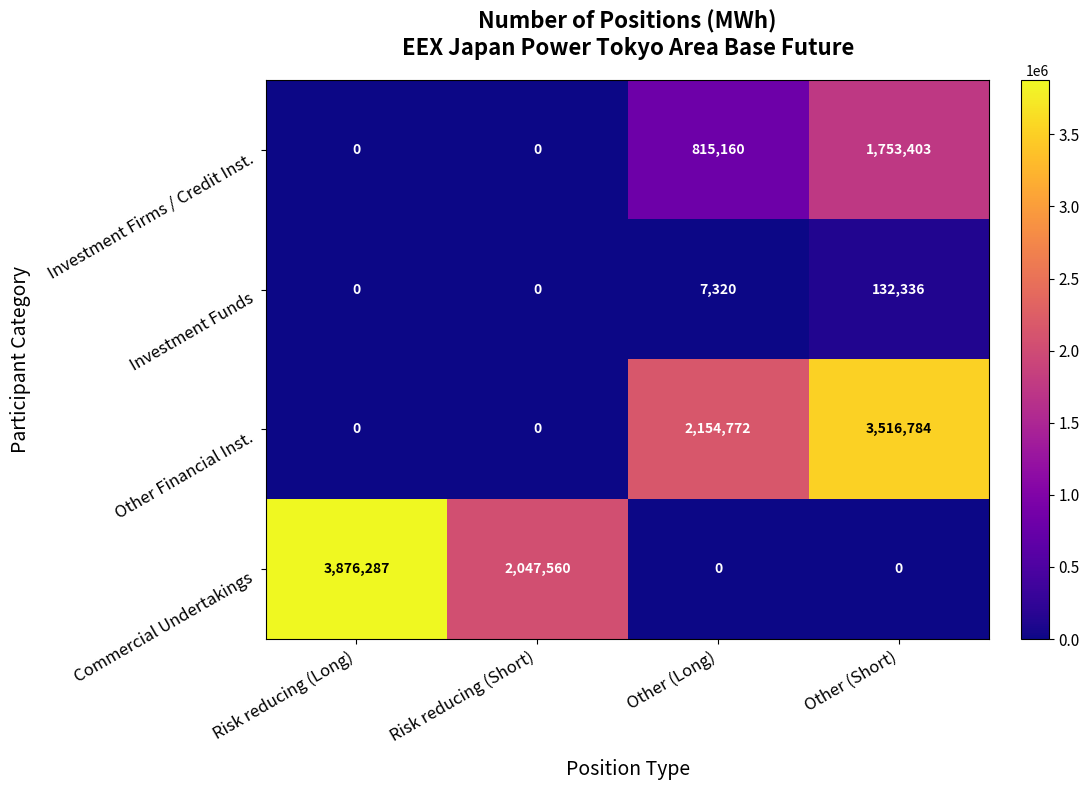

True or false: Investment Funds has a value of 202249 at Other (Short).

False